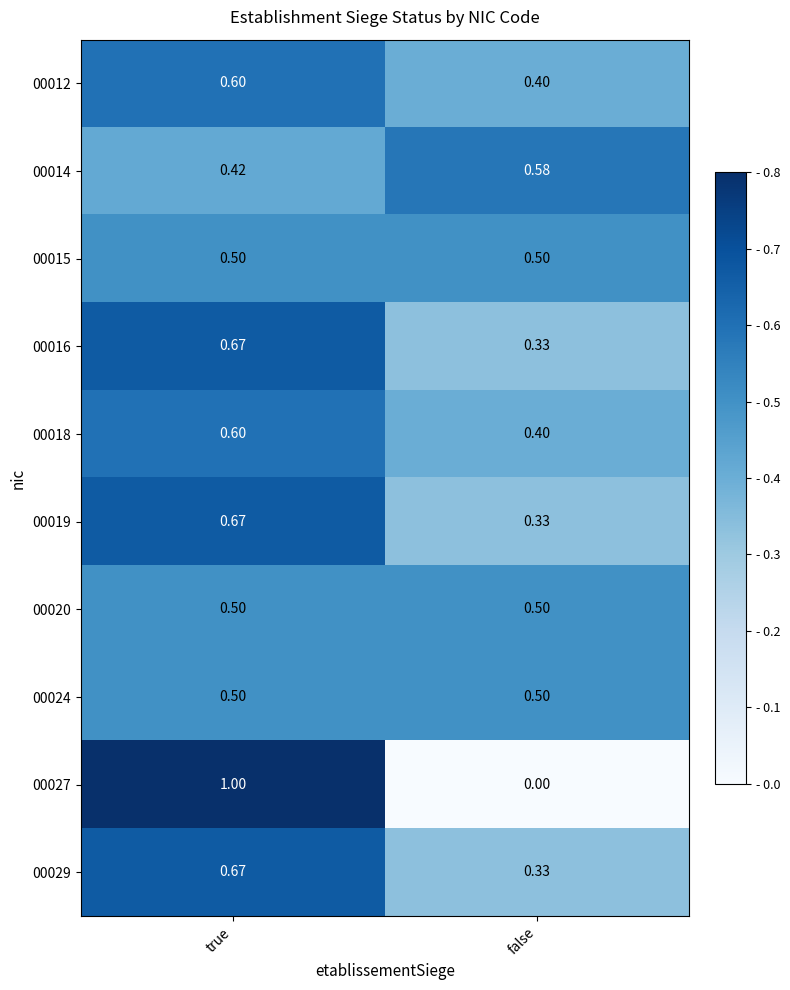

At which category is the sum across all series the highest?

true